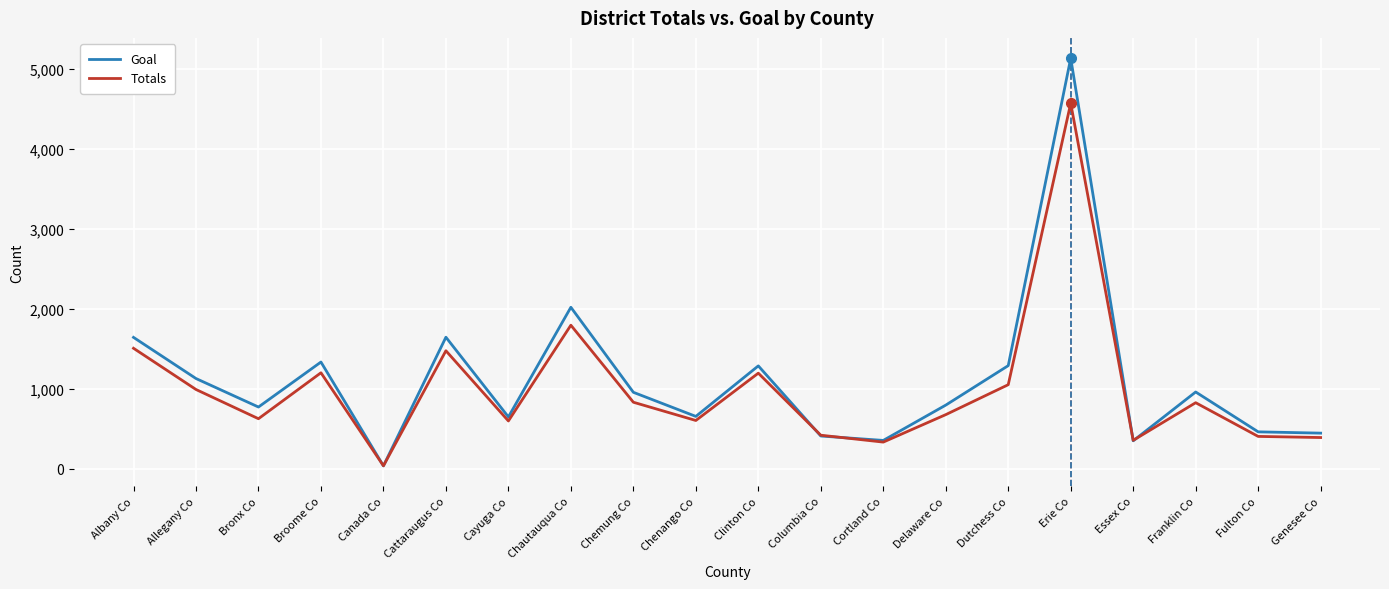

What is the sum of the Goal values at Clinton Co and Dutchess Co?

2575